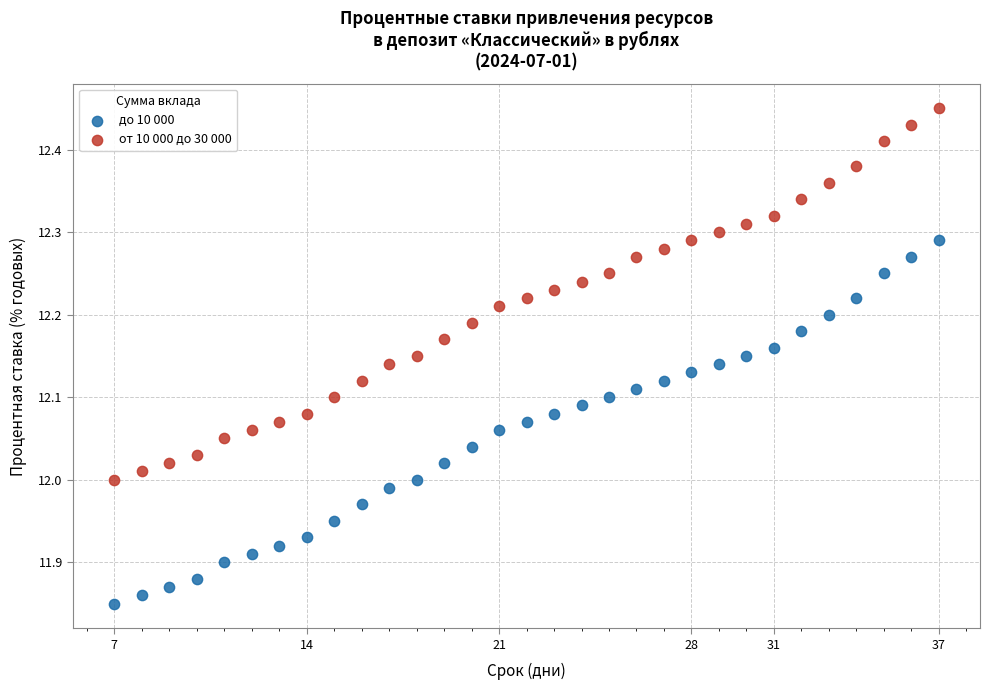

What are all the series names shown in the legend?

до 10 000, от 10 000 до 30 000